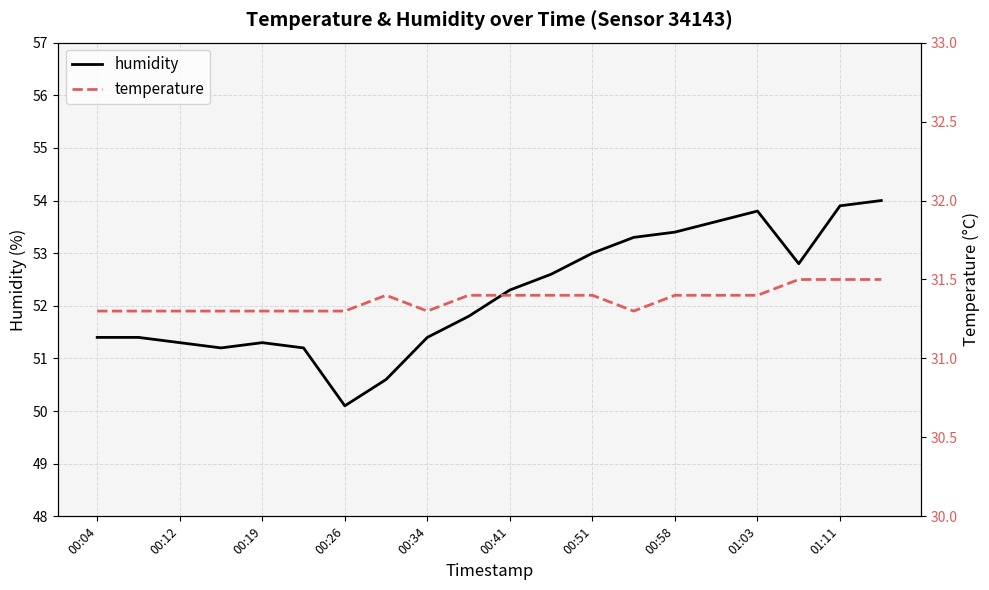

List the series in order of their peak value, lowest first.

temperature, humidity